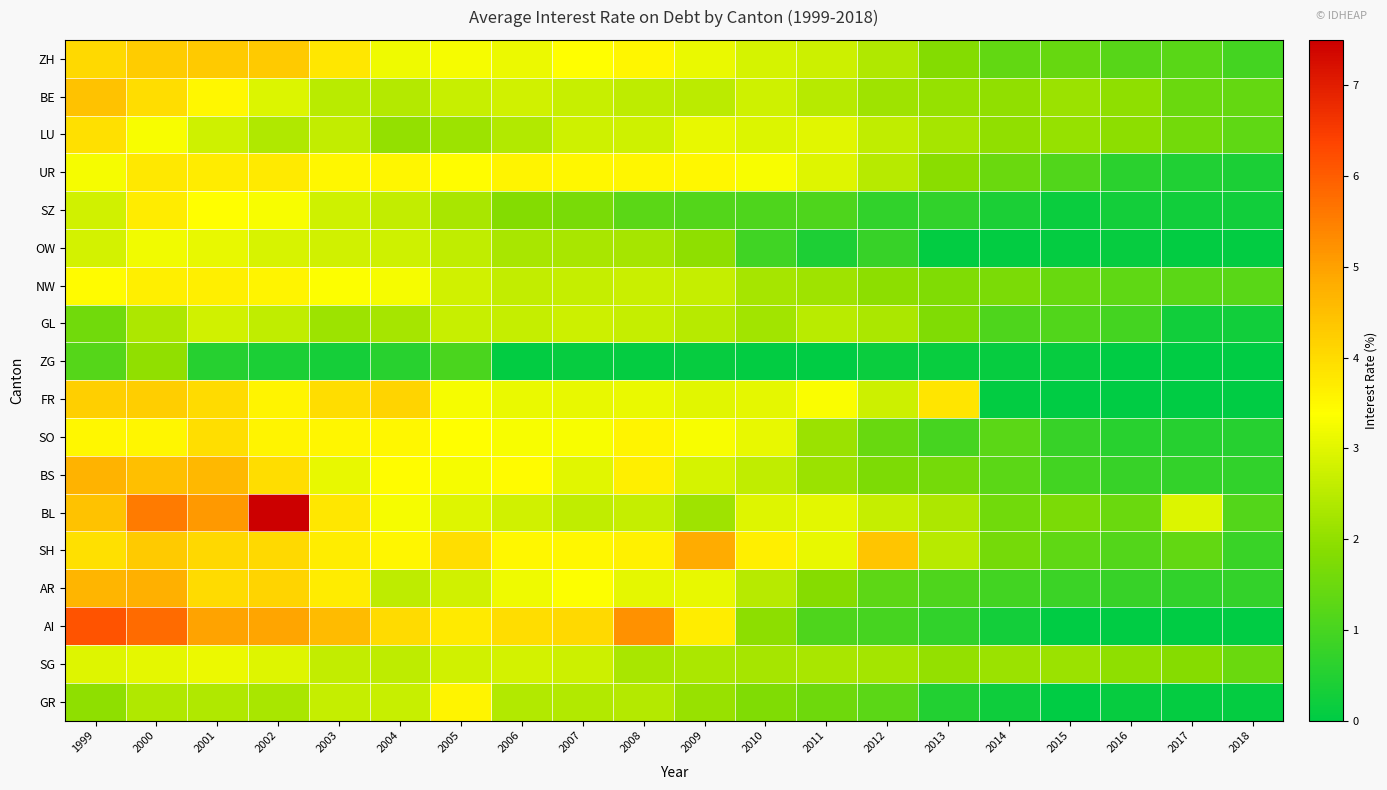

What is the difference between the highest and lowest values at 2004?

3.6